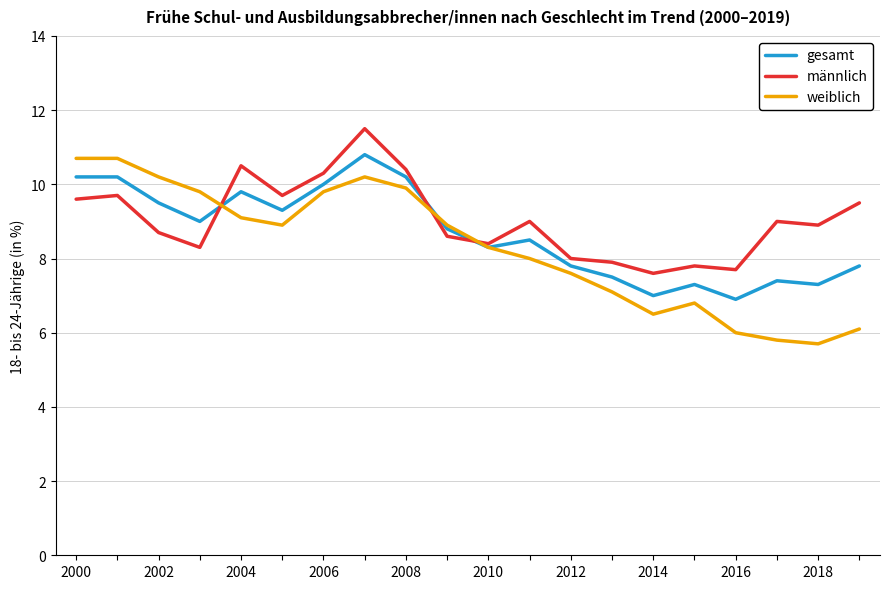

Which series has the largest range (max minus min)?

weiblich